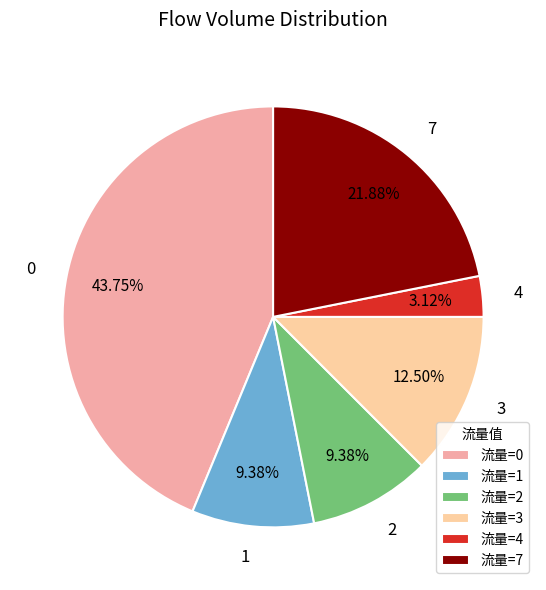

Is there a majority slice in this chart?

No